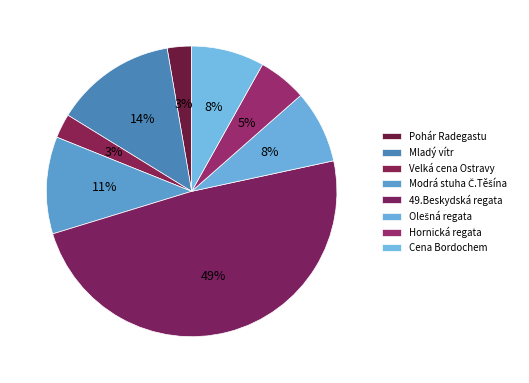

Count the number of slices in the pie.

8